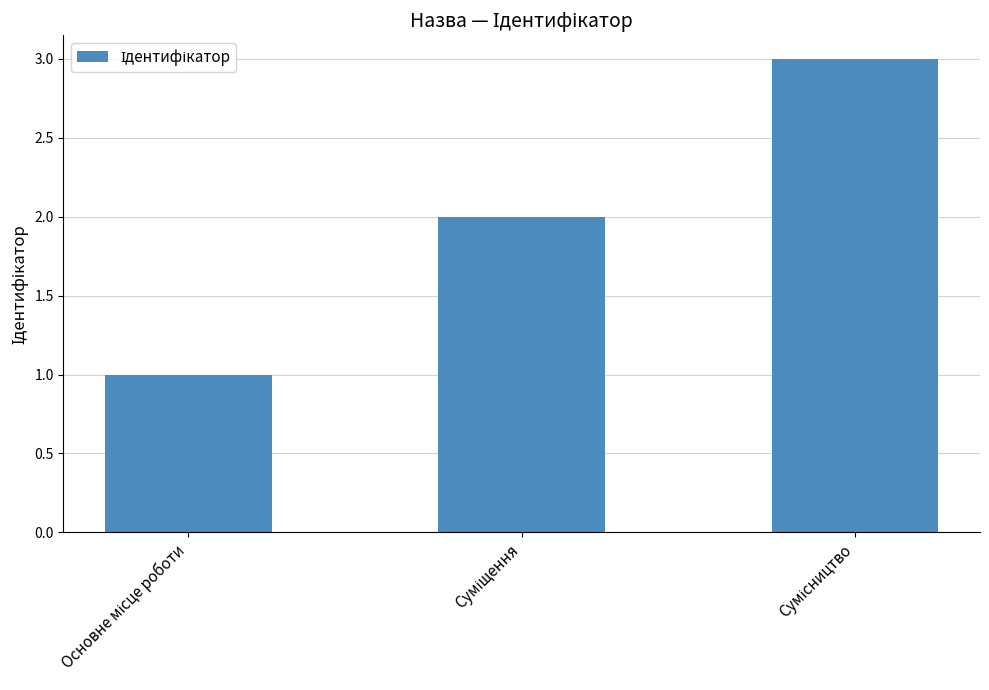

What is the greatest value displayed?

3